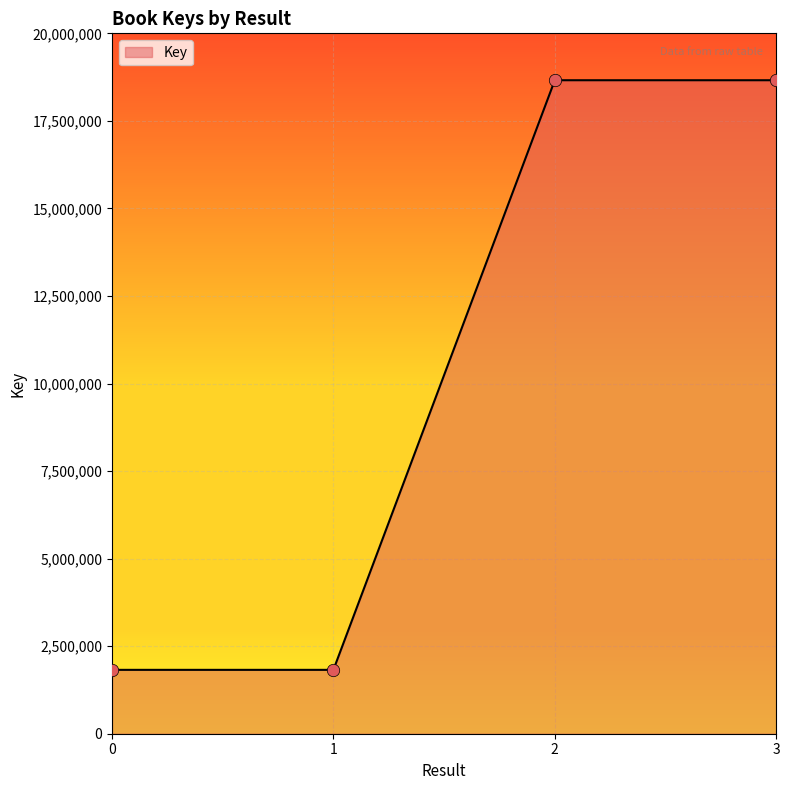

Which has a higher value, 0 or 3?

3